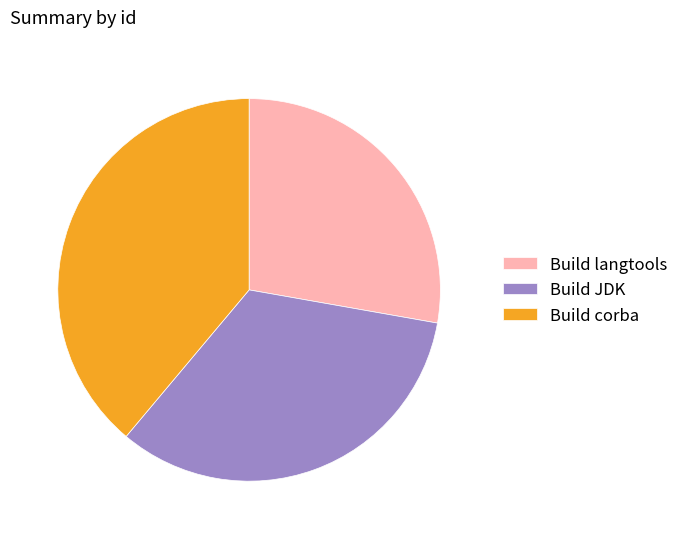

Is there a majority slice in this chart?

No